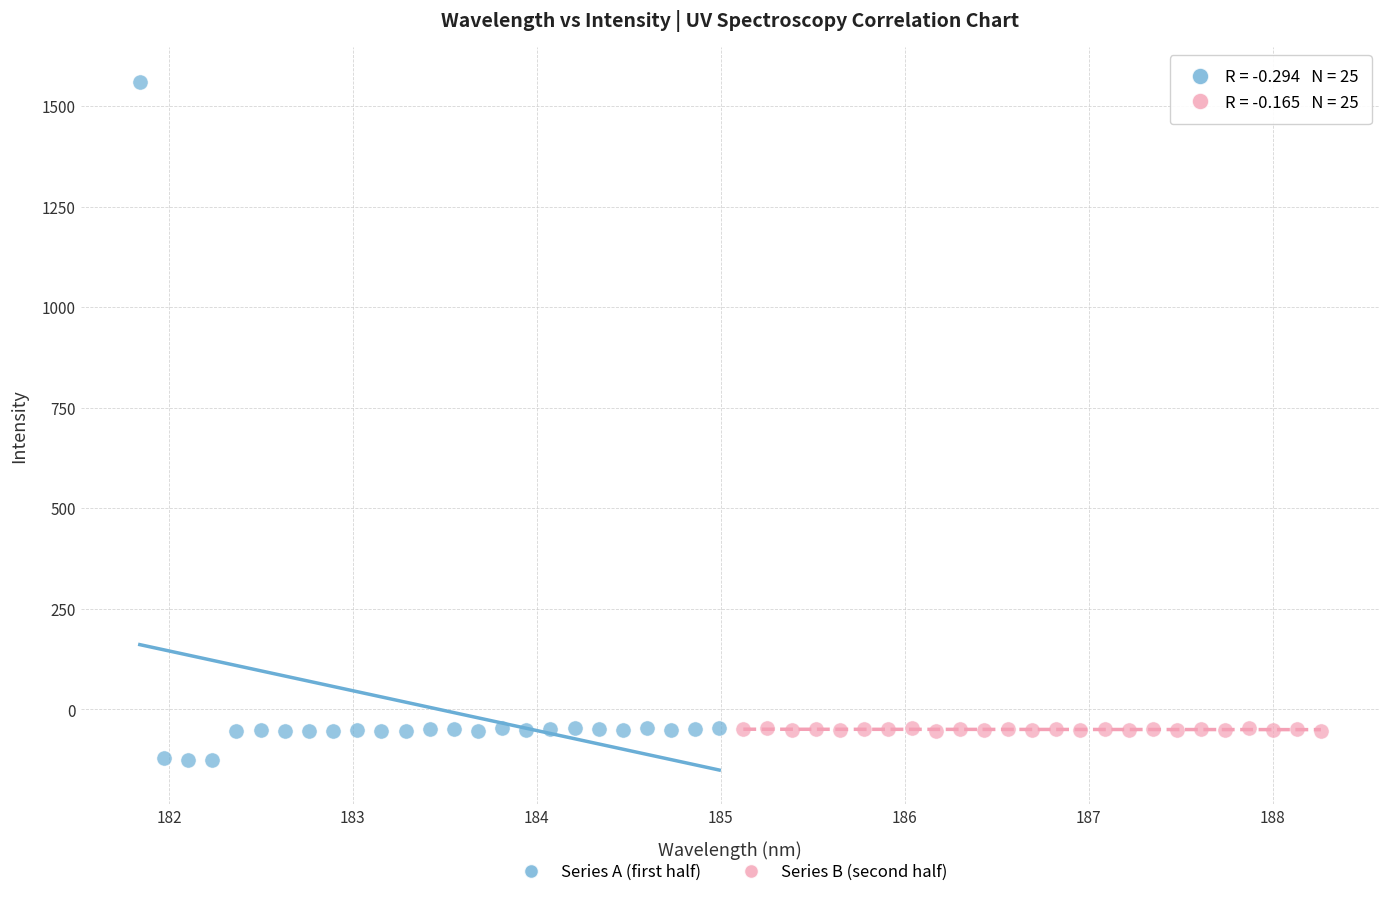

Which series has the largest Y range (max minus min)?

Series A (first half)